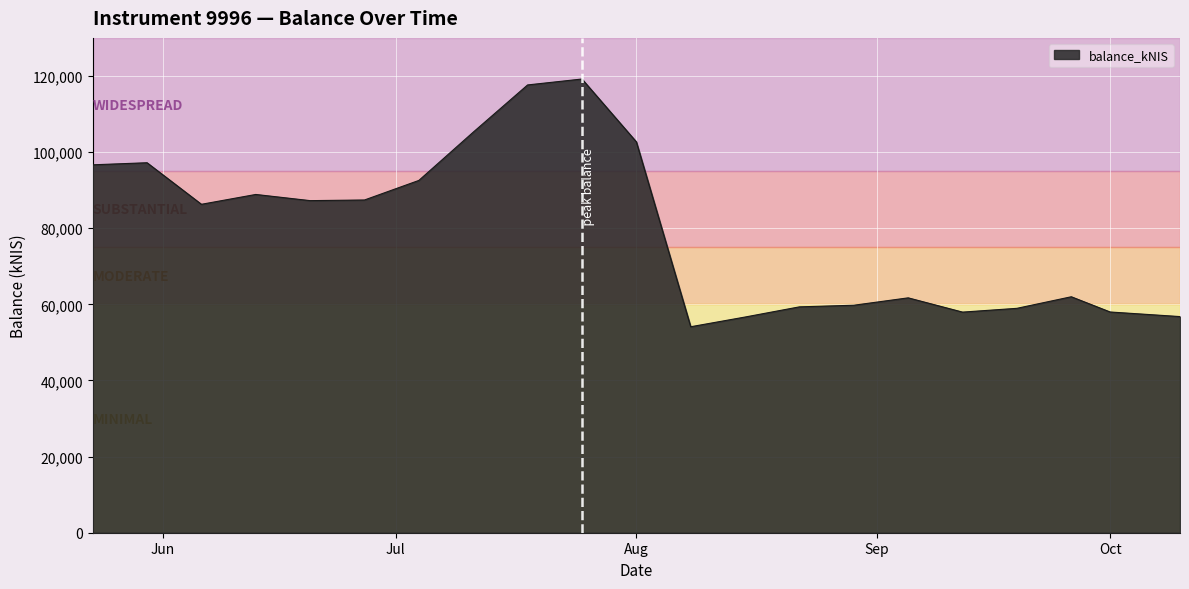

What is the smallest value displayed?

54114.1